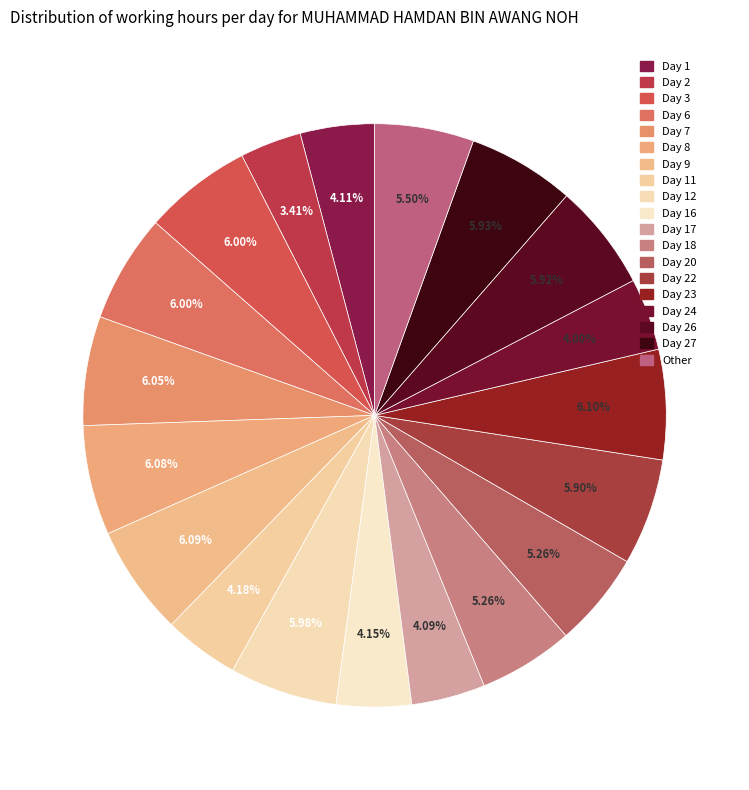

What is the largest slice in the pie chart?

Day 23